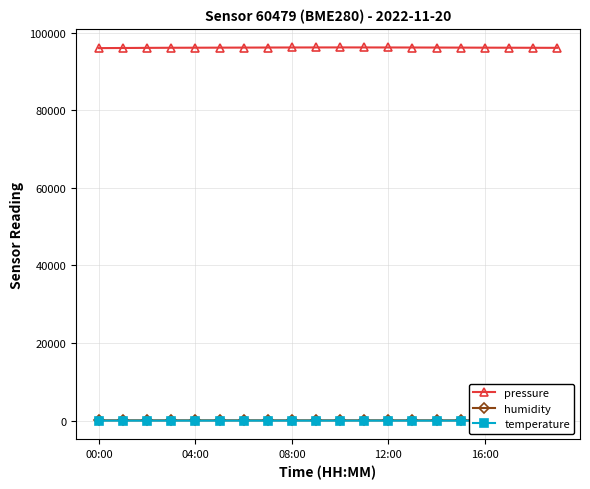

Which series has the largest range (max minus min)?

pressure